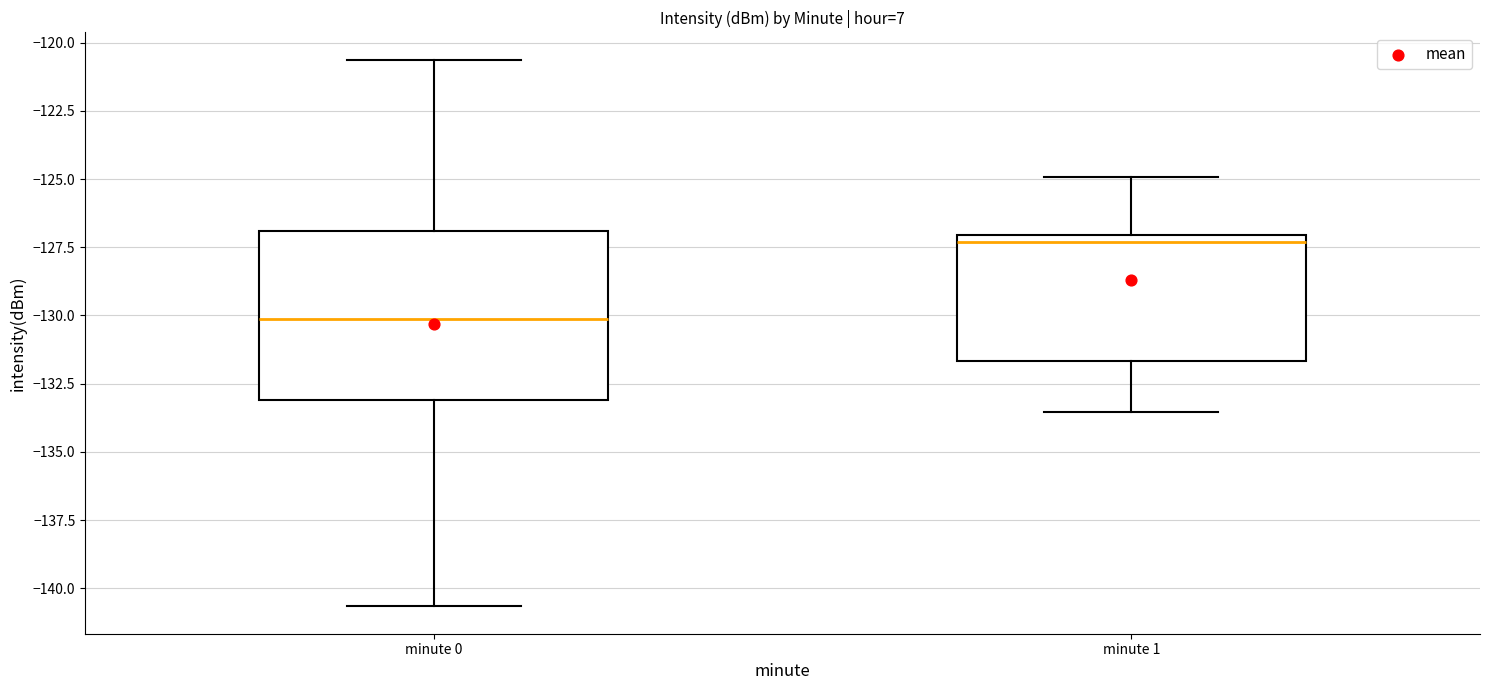

Reading left to right, transcribe this box plot: for each box, give where its median line is, the range the box spans, and where its two whiskers end, as read against the y-axis. The values are not printed on the chart, so give them approximately, as read against the axis.

minute 0: median -130.0, box -133.0 to -127.0, whiskers -140.5 to -120.5
minute 1: median -127.5, box -131.5 to -127.0, whiskers -133.5 to -125.0